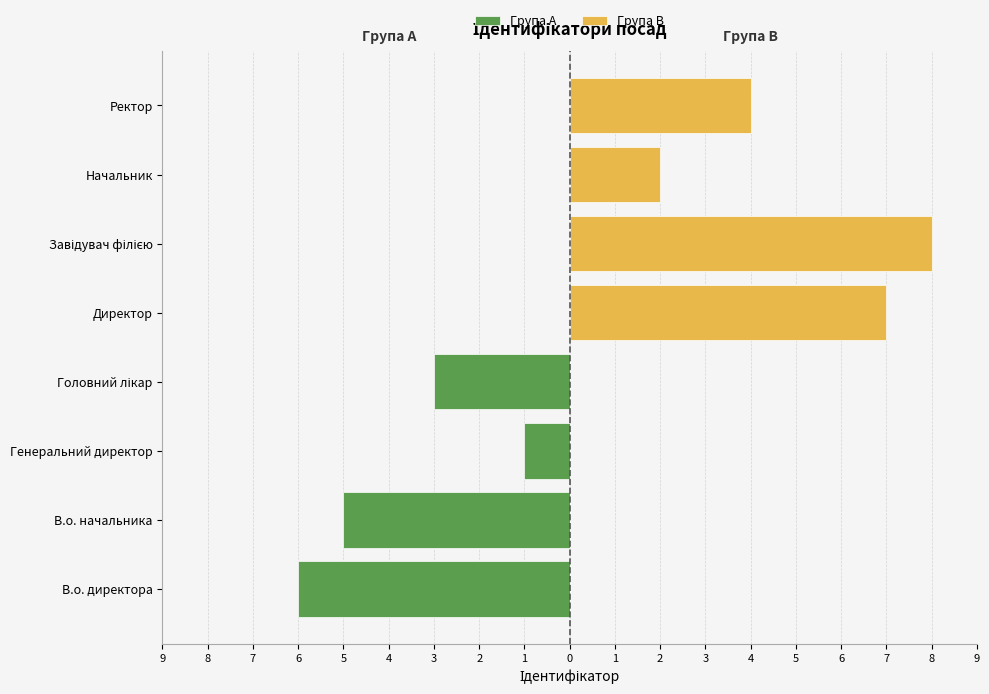

Which series has the largest total across all categories?

Група B